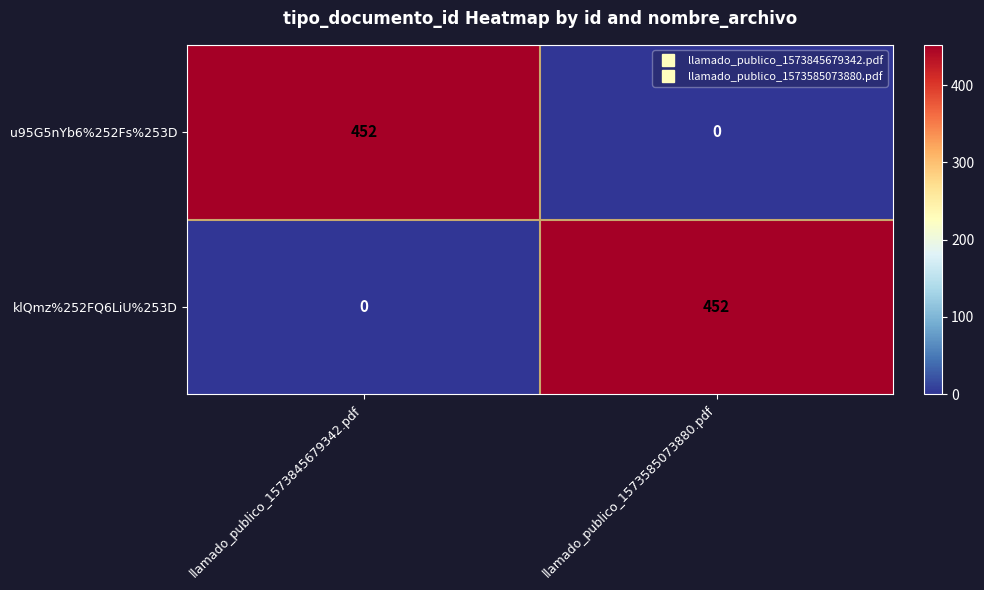

What is the total value across all series at llamado_publico_1573845679342.pdf?

452